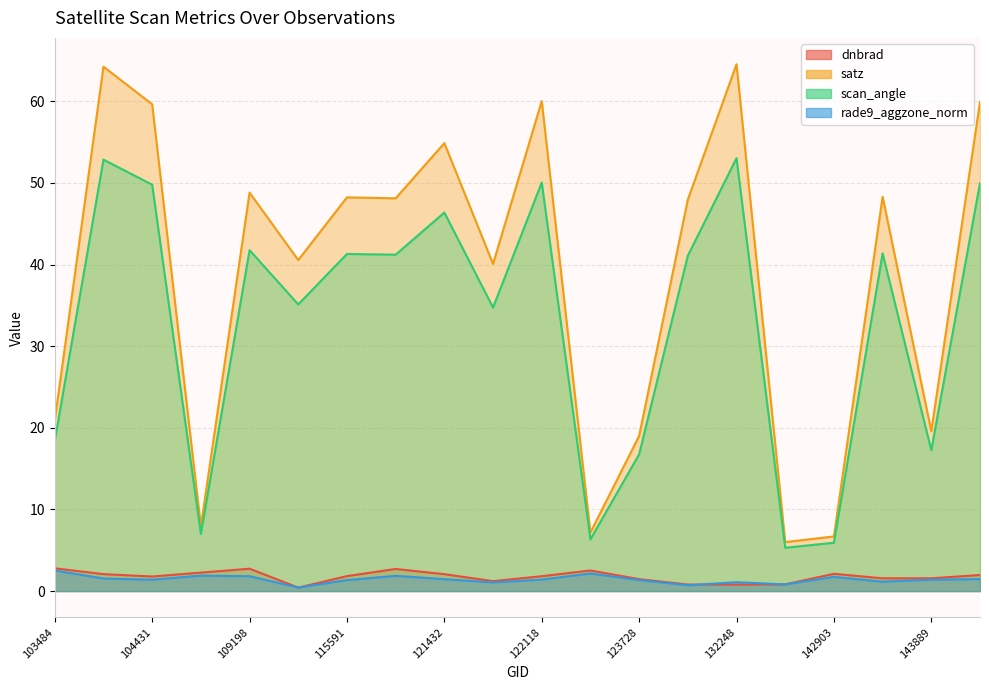

What is the difference between the satz values at 122118 and 132798?

54.0